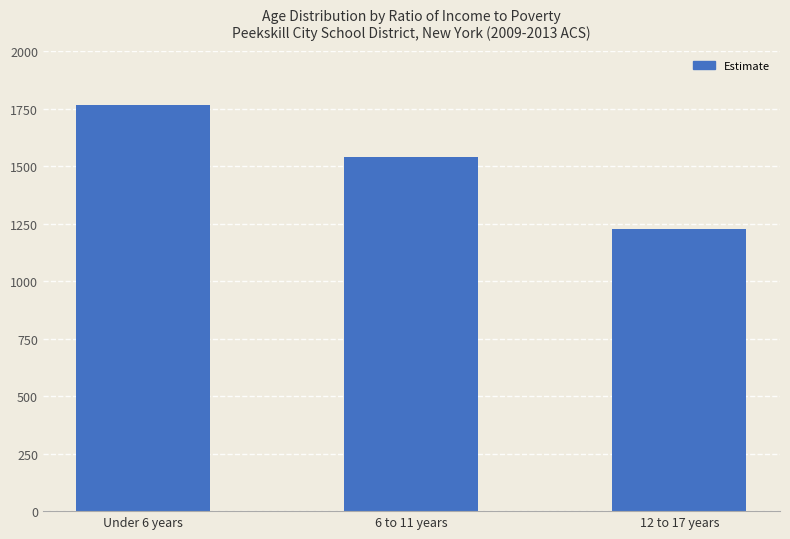

What value does the data have at 12 to 17 years, to the nearest 10?

1230